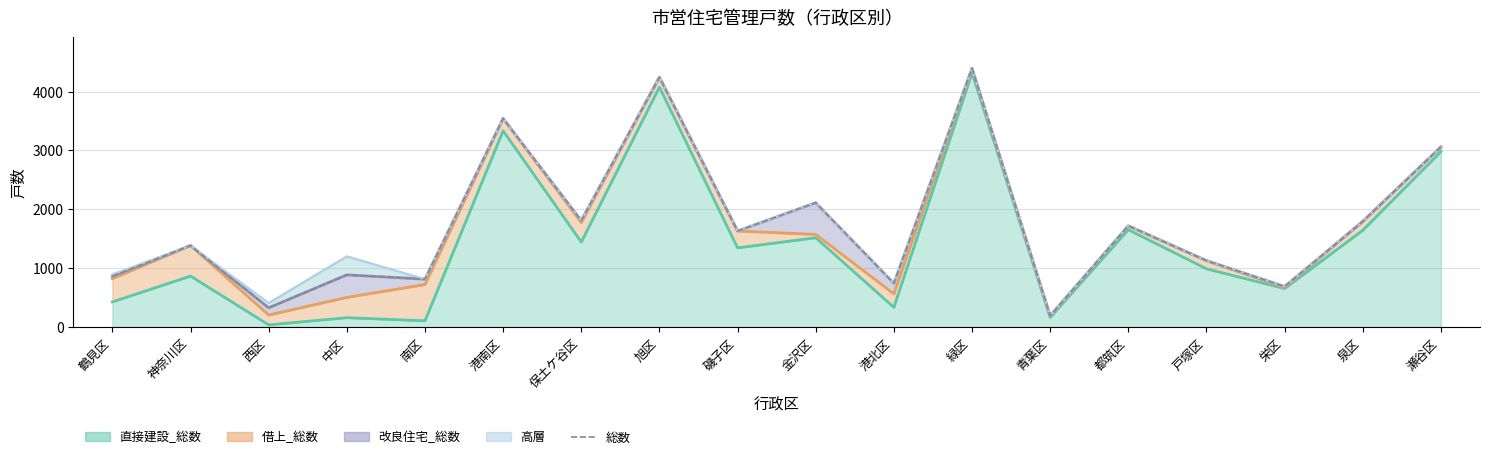

Rank the categories by value from lowest to highest.

青葉区, 西区, 栄区, 港北区, 南区, 鶴見区, 中区, 戸塚区, 神奈川区, 磯子区, 都筑区, 泉区, 保土ケ谷区, 金沢区, 瀬谷区, 港南区, 旭区, 緑区